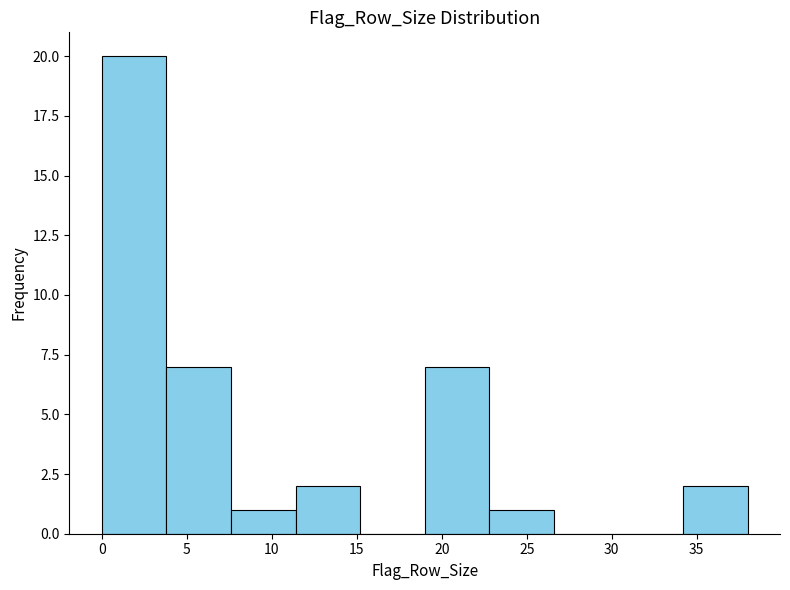

How tall is the bar that spans 3.8 to 7.6 on the x-axis? Neither the bar edges nor the heights are printed on the chart, so give them approximately, as read against the axes.

7